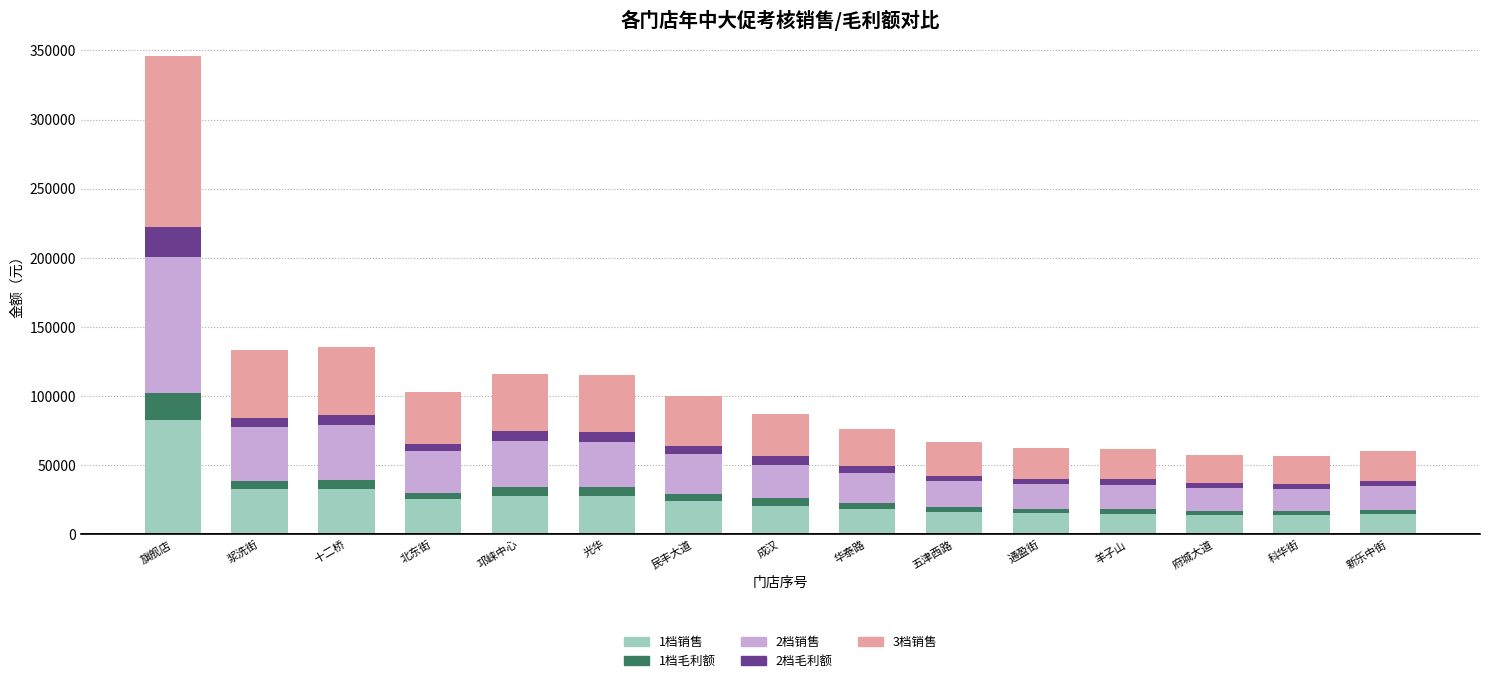

Is it true that 1档销售 equals 25165.9 at 北东街?

True